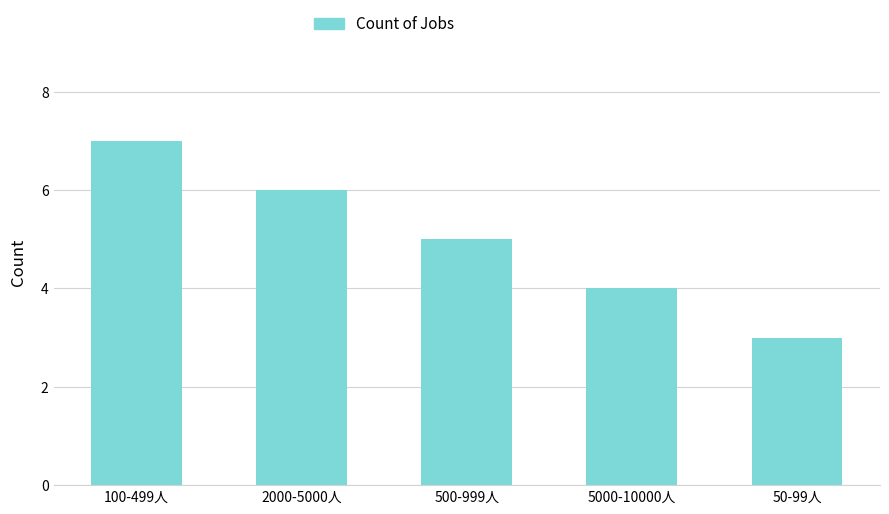

At which category does the chart reach its minimum across all series?

50-99人